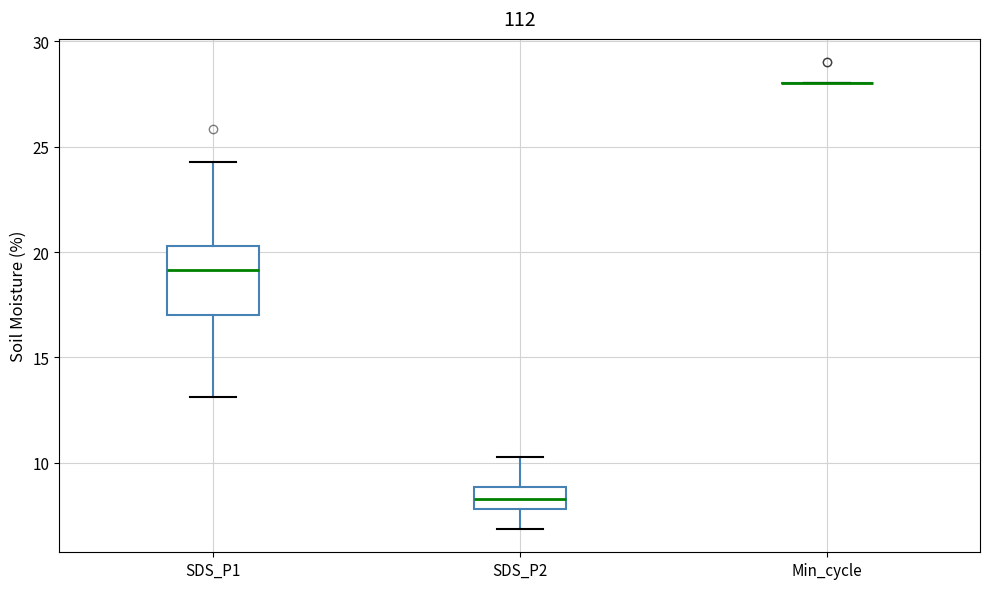

Reading left to right, read every box against the y-axis: the position of its median line, the range the box covers, and the ends of its whiskers. The values are not printed on the chart, so give them approximately, as read against the axis.

SDS_P1: median 19.0, box 17.0 to 20.5, whiskers 13.0 to 24.5
SDS_P2: median 8.5, box 8.0 to 9.0, whiskers 7.0 to 10.5
Min_cycle: box collapsed to a line at 28.0, whiskers 28.0 to 28.0